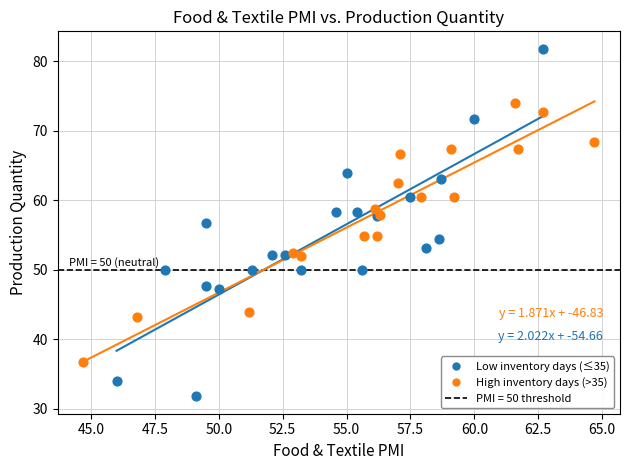

Which series contains the highest Y value?

Low inventory days (≤35)